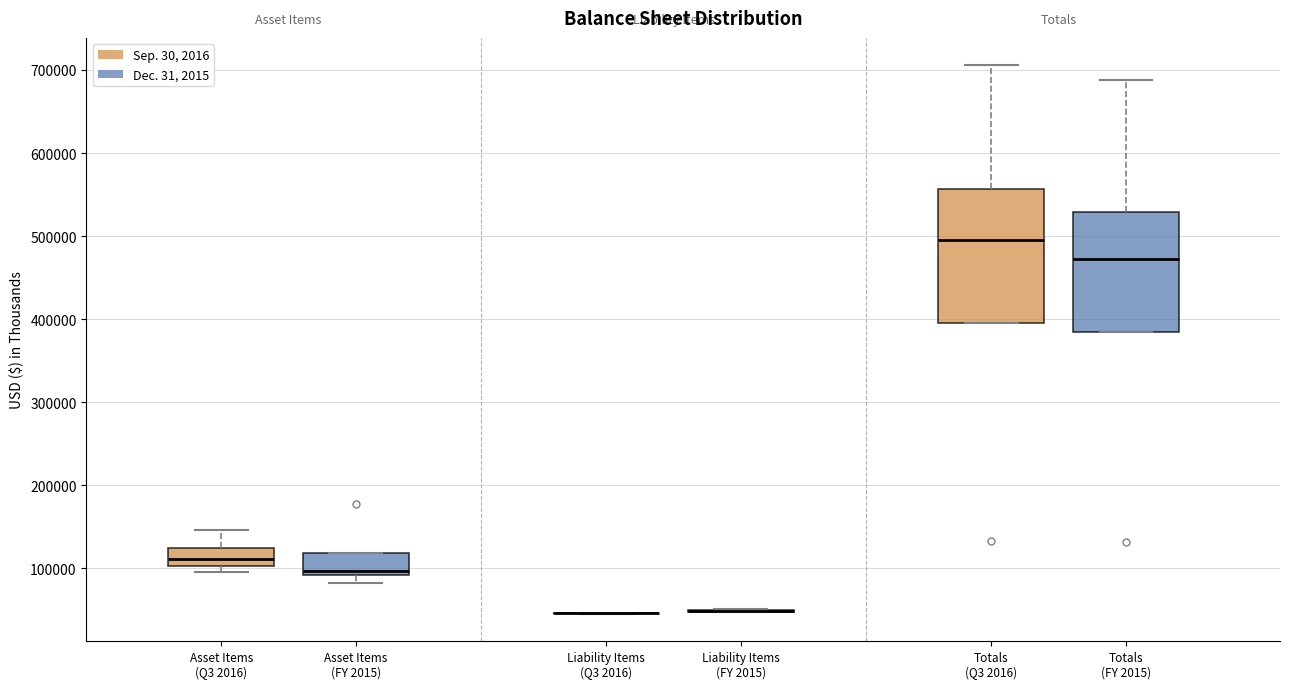

Which box is the tallest, from its lower edge to its upper edge?

Totals (Q3 2016)